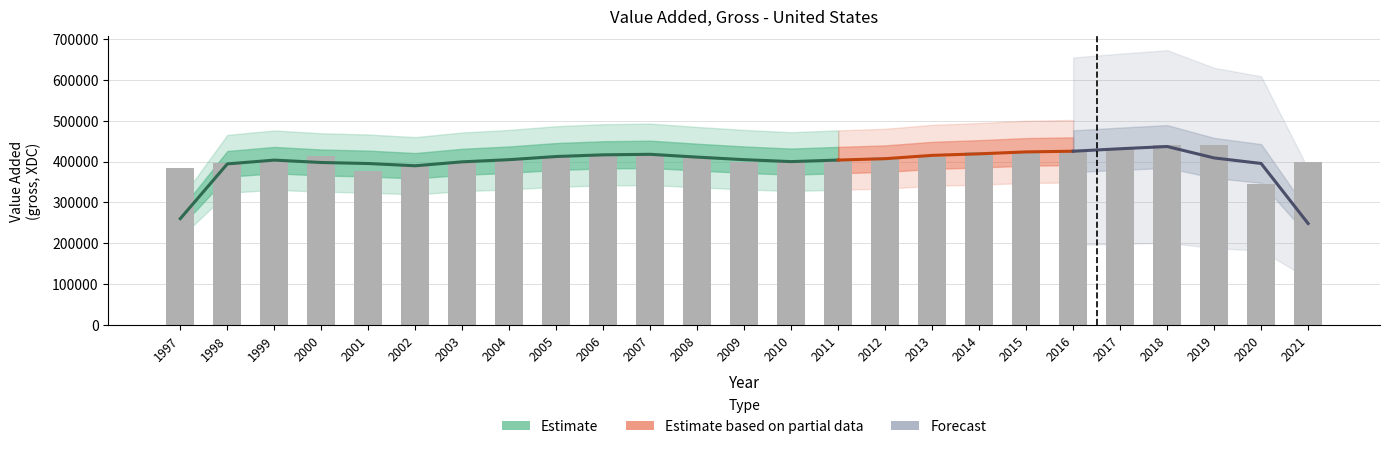

How many values exceed 410278?

12